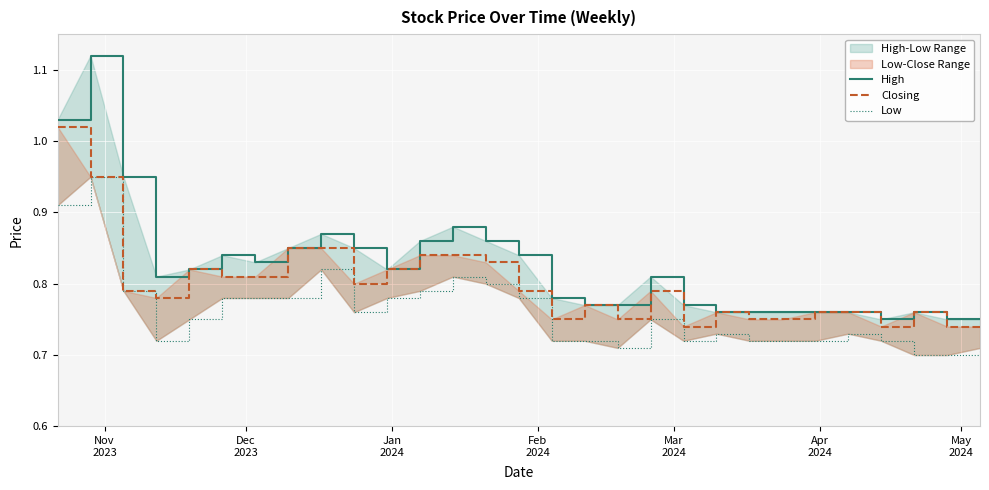

What is the value of the Low point at the 26th from the left?

0.7